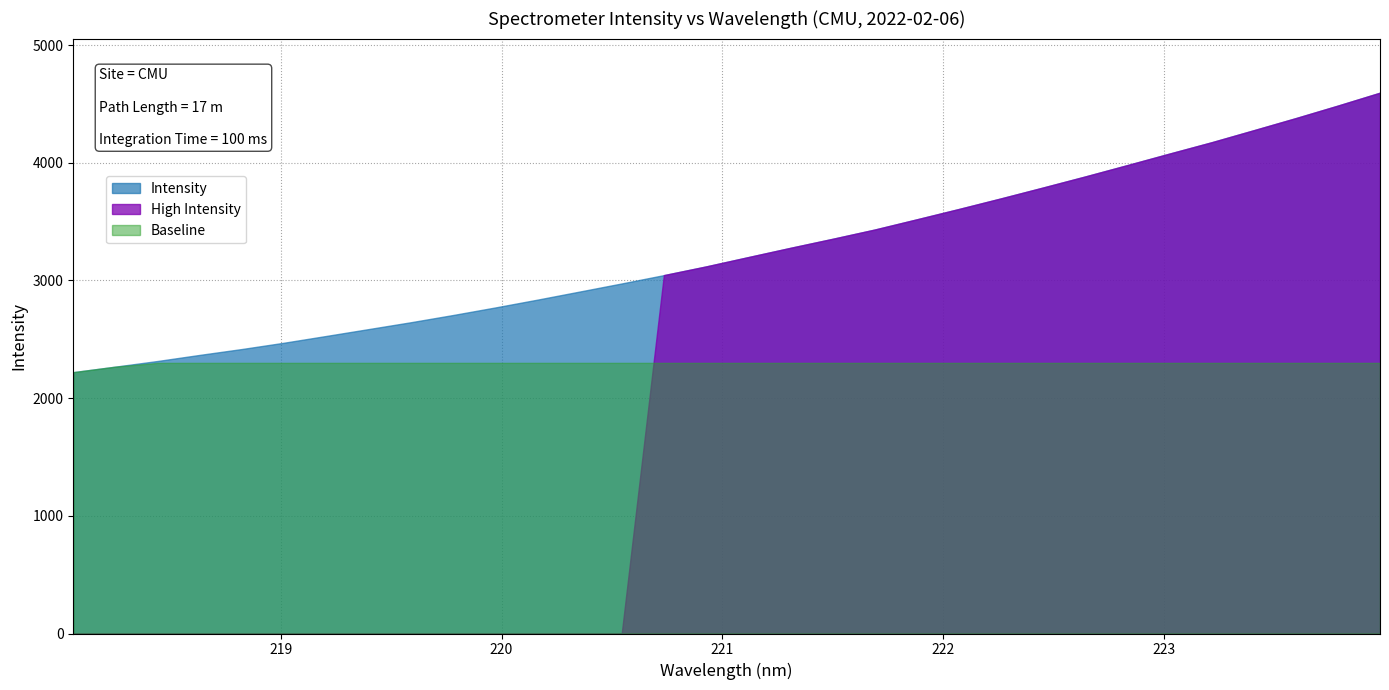

What is the difference between the maximum and minimum values?

2375.1